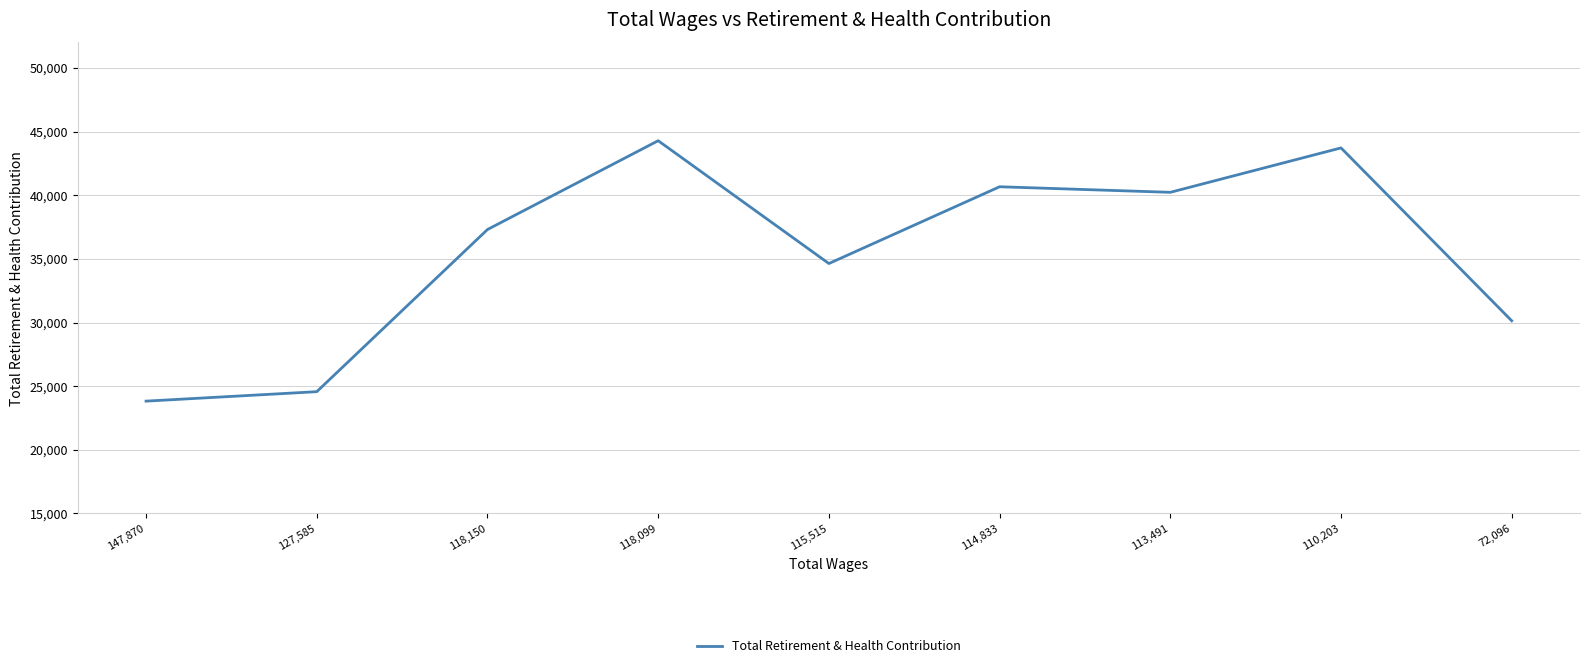

What position from the right is 113,491?

3